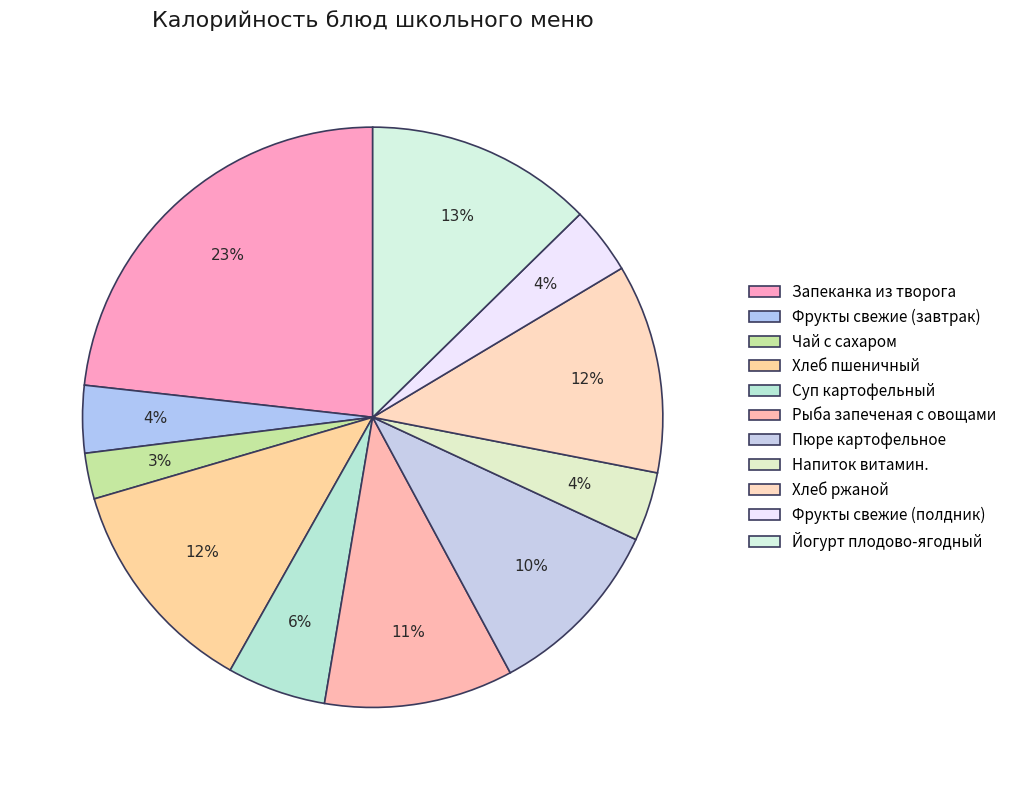

Between Йогурт плодово-ягодный and Напиток витамин., which is larger?

Йогурт плодово-ягодный